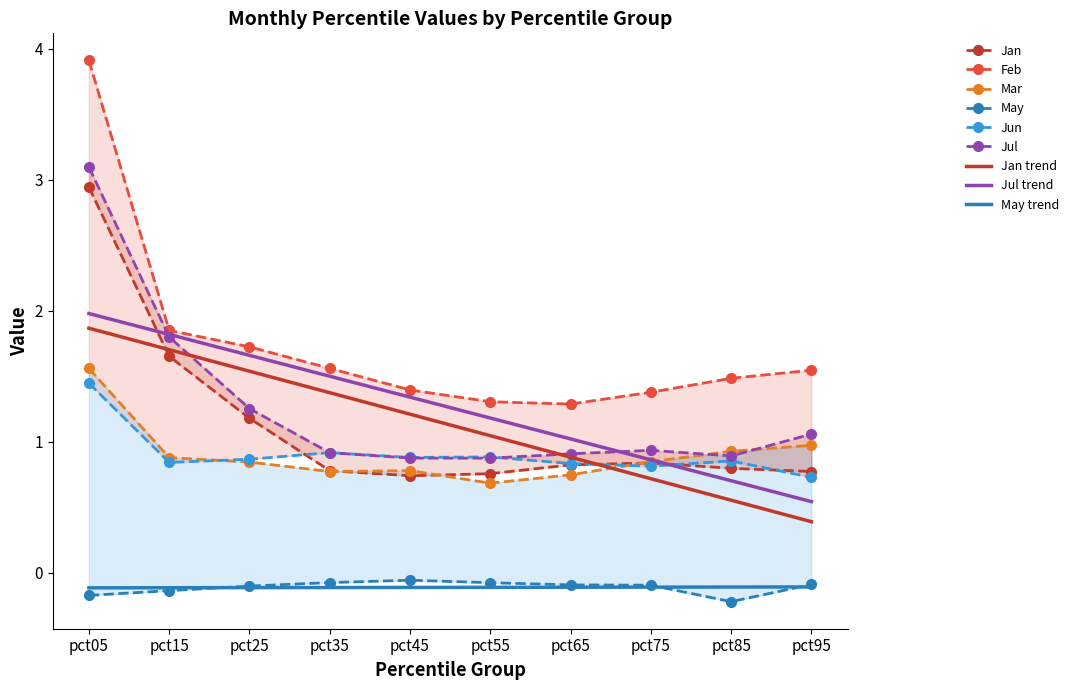

Which category has the lowest value across all series?

pct85